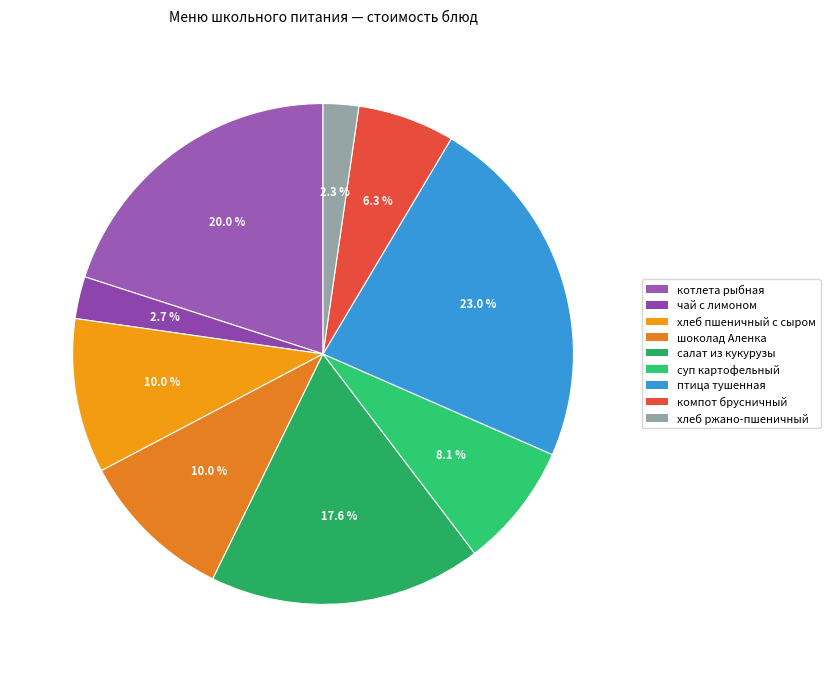

How many slices are in this pie chart?

9